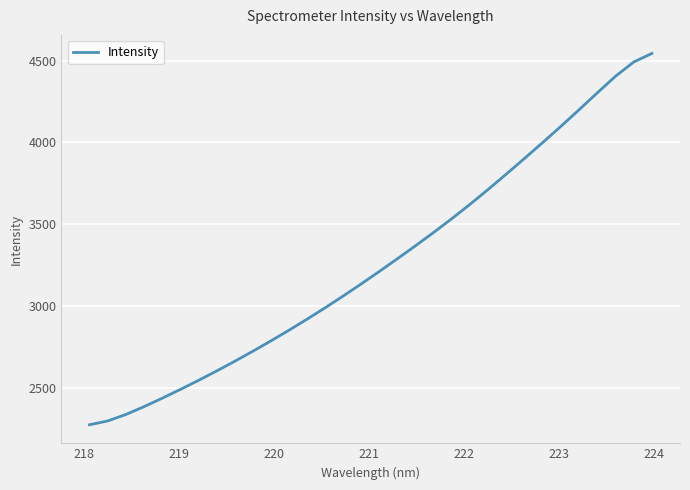

Is this an area chart (filled region under the line)?

No